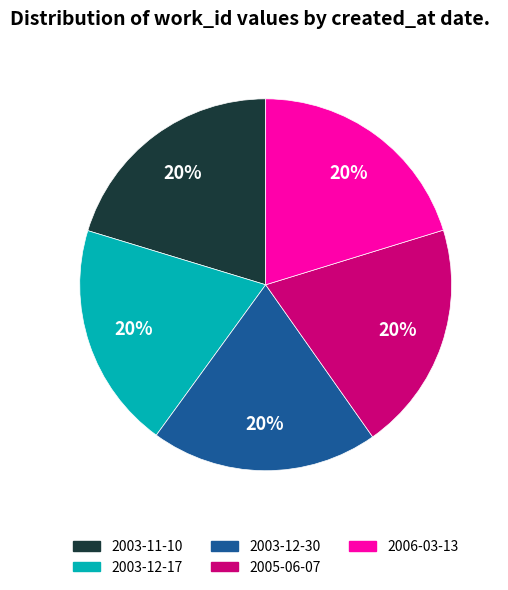

Approximately how many times larger is the value at 2003-12-30 compared to 2006-03-13?

1.0